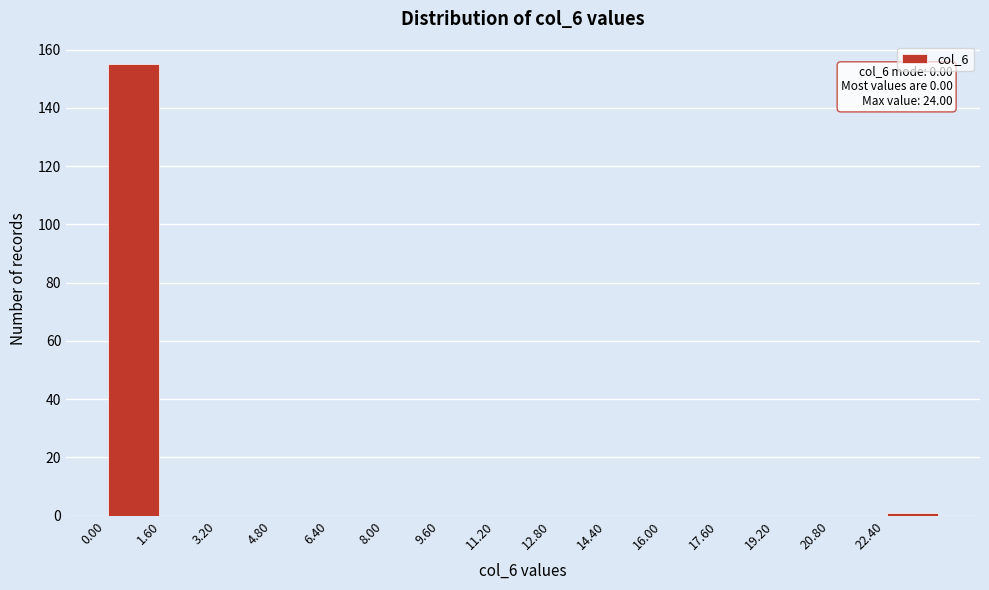

Which range on the x-axis has the tallest bar?

0.0 to 1.6